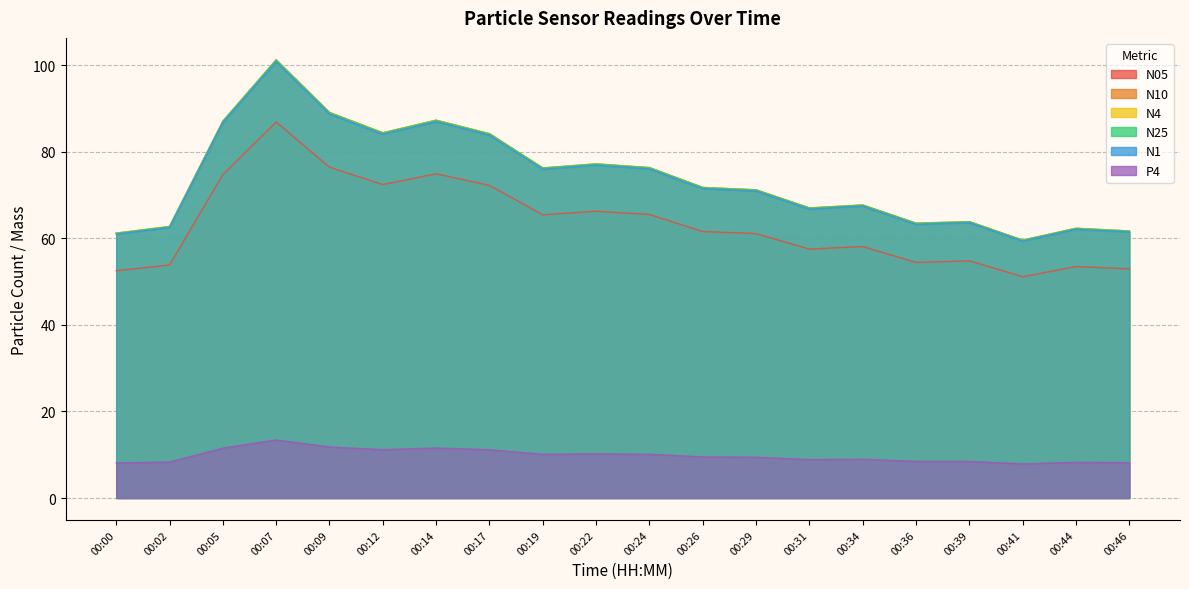

What is the value of the P4 point at the 8th from the left?

11.2